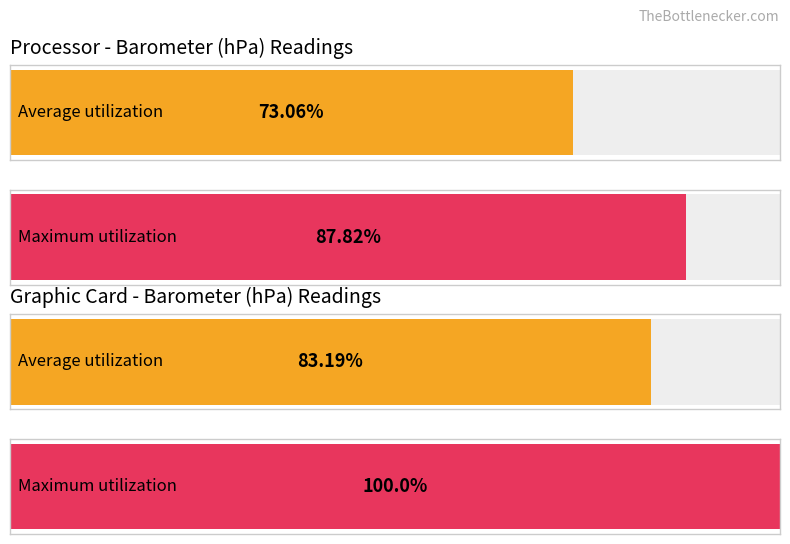

Which series changed the most between 4 and 5?

Average utilization